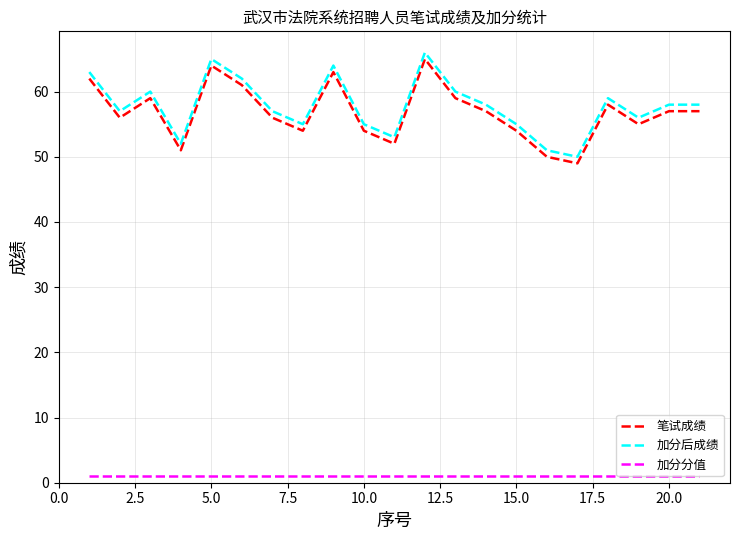

What is the difference between the maximum and minimum values in the 加分后成绩 series?

16